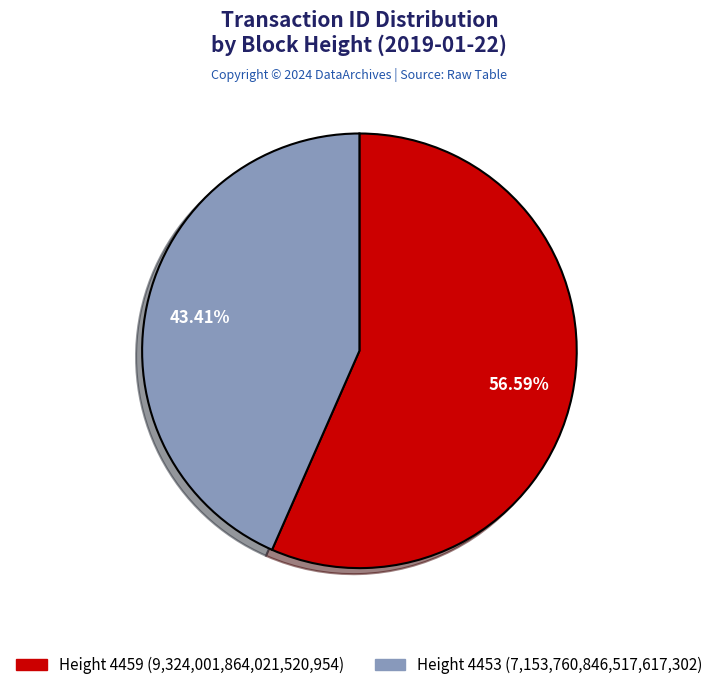

How much of the chart is everything except Height 4459?

43.4%